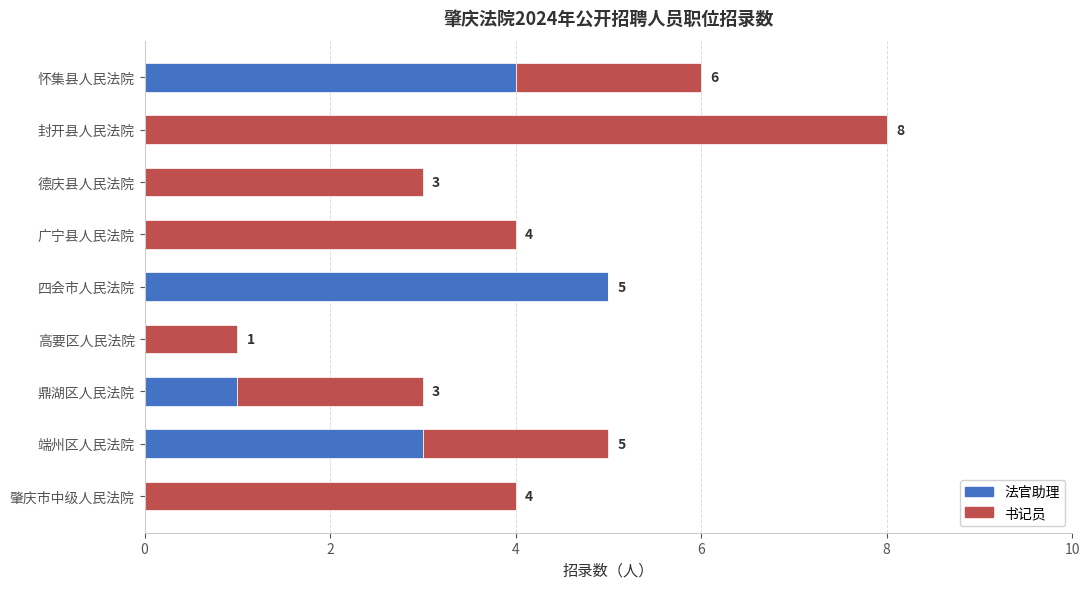

The 法官助理 series shows 2 at 端州区人民法院. True or false?

False